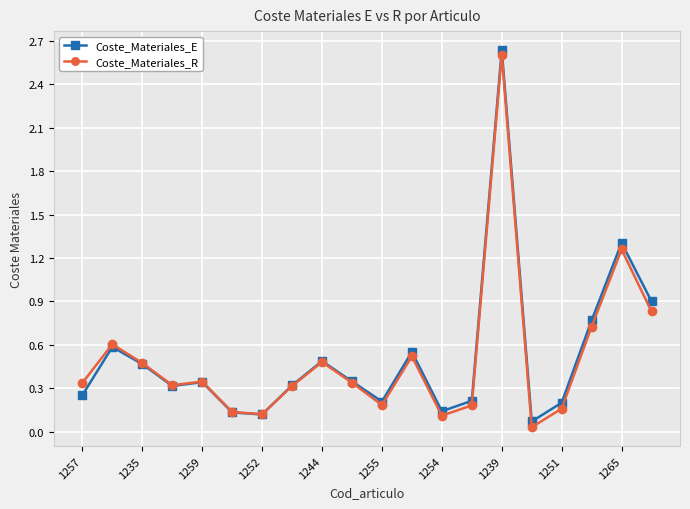

True or false: Coste_Materiales_E has more than 1 interior local peaks.

True